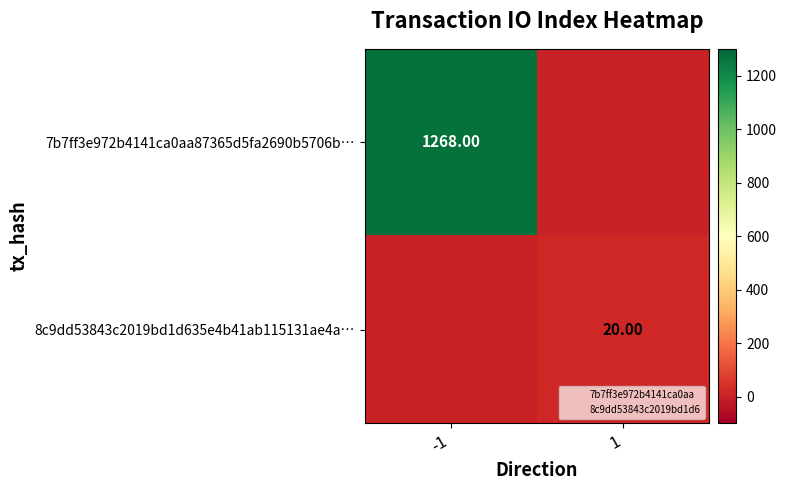

How many 8c9dd53843c2019bd1d635e4b41ab115131ae4a… values are between 0 and 20?

2